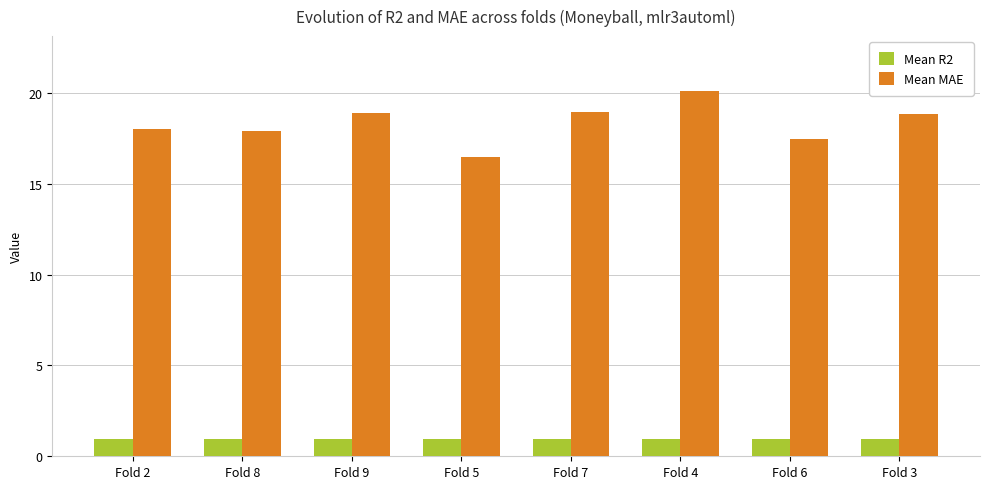

What is the minimum value for Mean R2?

0.9